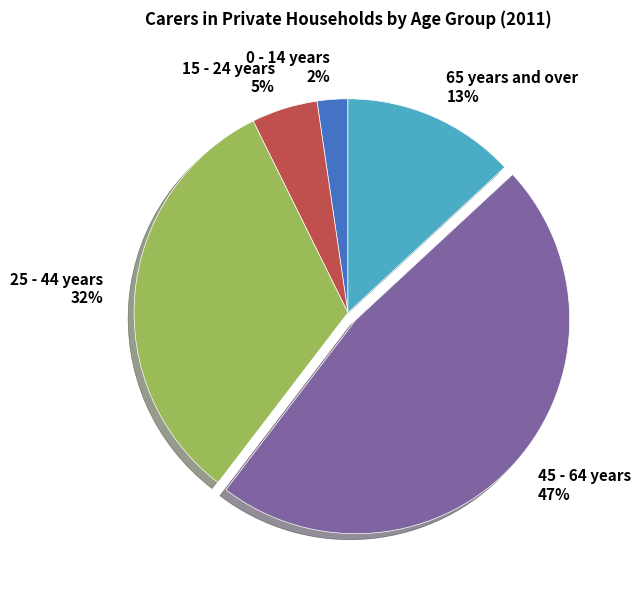

Combined, do 65 years and over and 25 - 44 years account for over 50%?

No